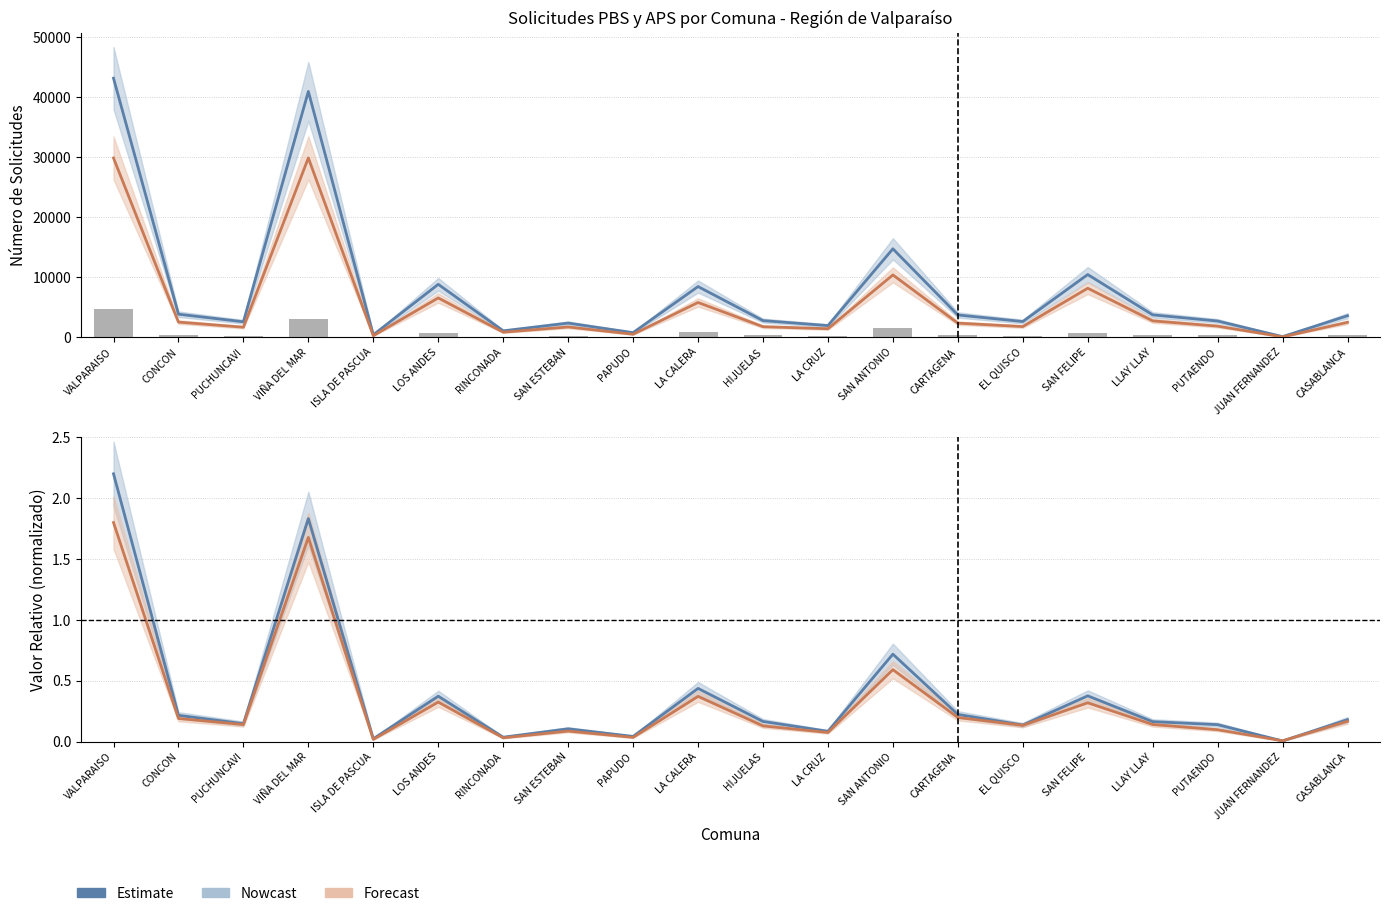

Reading right to left, transcribe all the data shown in this chart.

Total PBS+APS: 3579.0	93.0	2696.0	3722.0	10440.0	2606.0	3701.0	14727.0	1931.0	2762.0	8437.0	758.0	2350.0	1060.0	8809.0	399.0	40954.0	2568.0	3831.0	43163.0
Total APS: 2479.0	48.0	1844.0	2721.0	8158.0	1771.0	2341.0	10377.0	1409.0	1751.0	5786.0	489.0	1703.0	830.0	6544.0	245.0	29877.0	1666.0	2516.0	29863.0
PBSI: 295.0	4.0	376.0	321.0	751.0	189.0	406.0	1519.0	155.0	386.0	868.0	95.0	225.0	73.0	706.0	59.0	3058.0	224.0	400.0	4698.0
Total PBS (norm): 0.2	0.0	0.1	0.2	0.4	0.1	0.2	0.7	0.1	0.2	0.4	0.0	0.1	0.0	0.4	0.0	1.8	0.1	0.2	2.2
PBSV (norm): 0.2	0.0	0.1	0.1	0.3	0.1	0.2	0.6	0.1	0.1	0.4	0.0	0.1	0.0	0.3	0.0	1.7	0.1	0.2	1.8